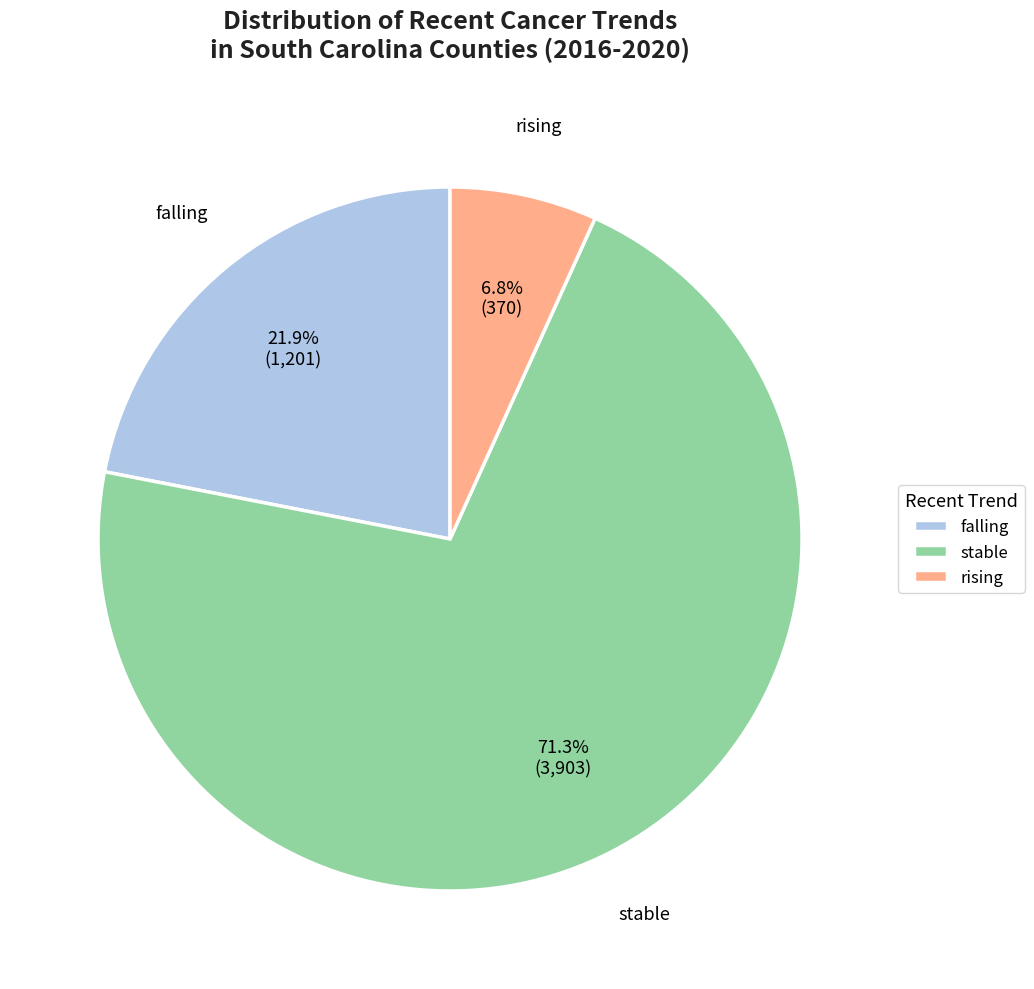

Count the number of slices in the pie.

3